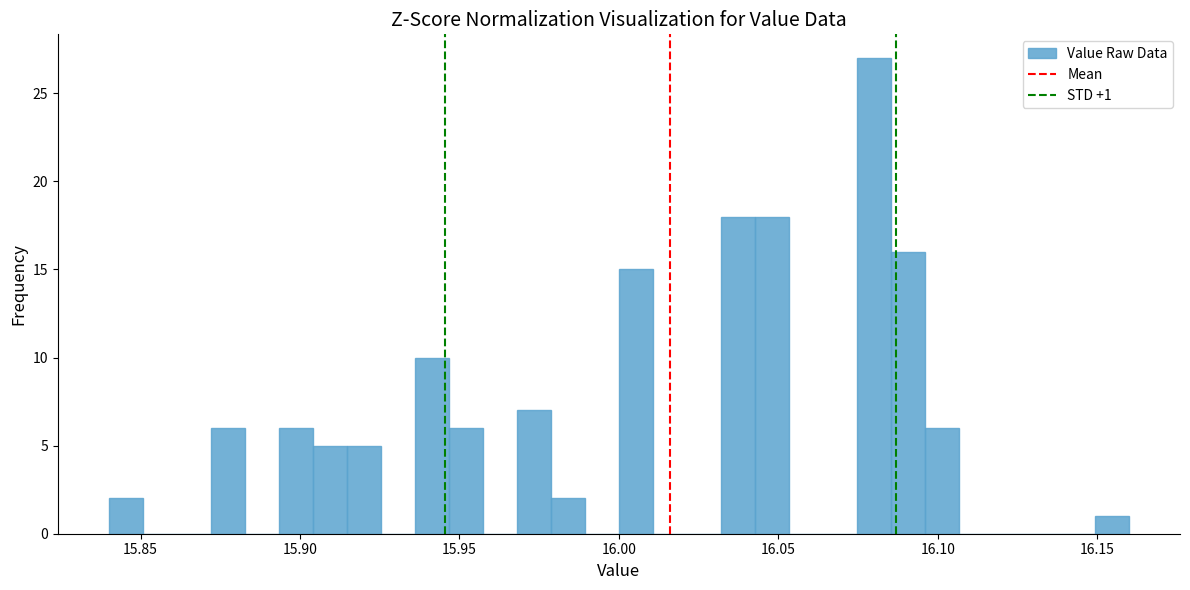

Around what value on the x-axis is the tallest bar? Give the approximate position of its centre, as read against the axis.

16.080